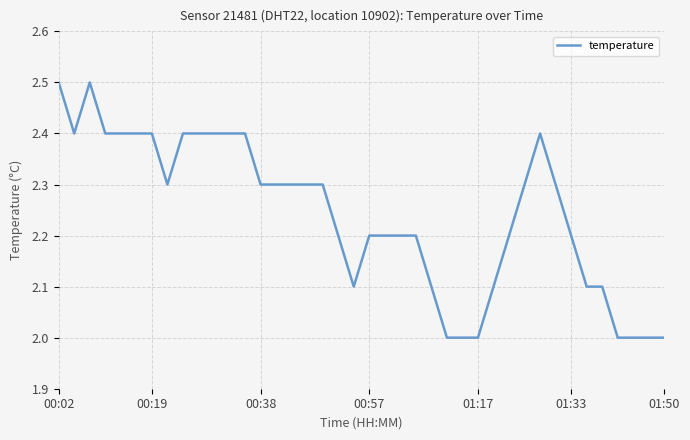

What is the smallest value displayed?

2.0